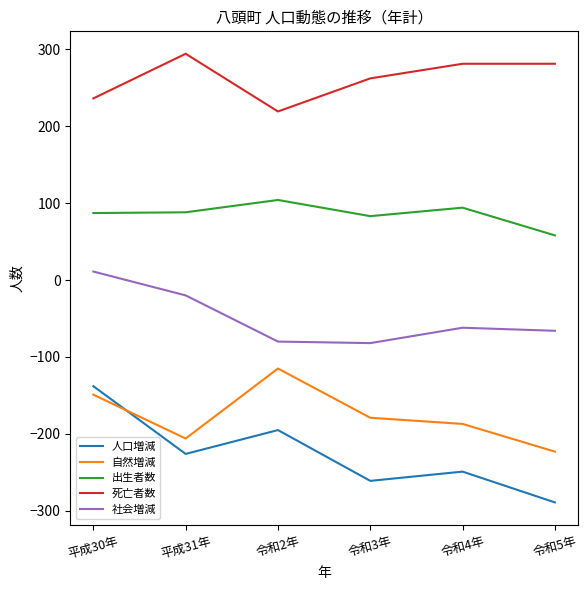

Which series has the largest total across all categories?

死亡者数